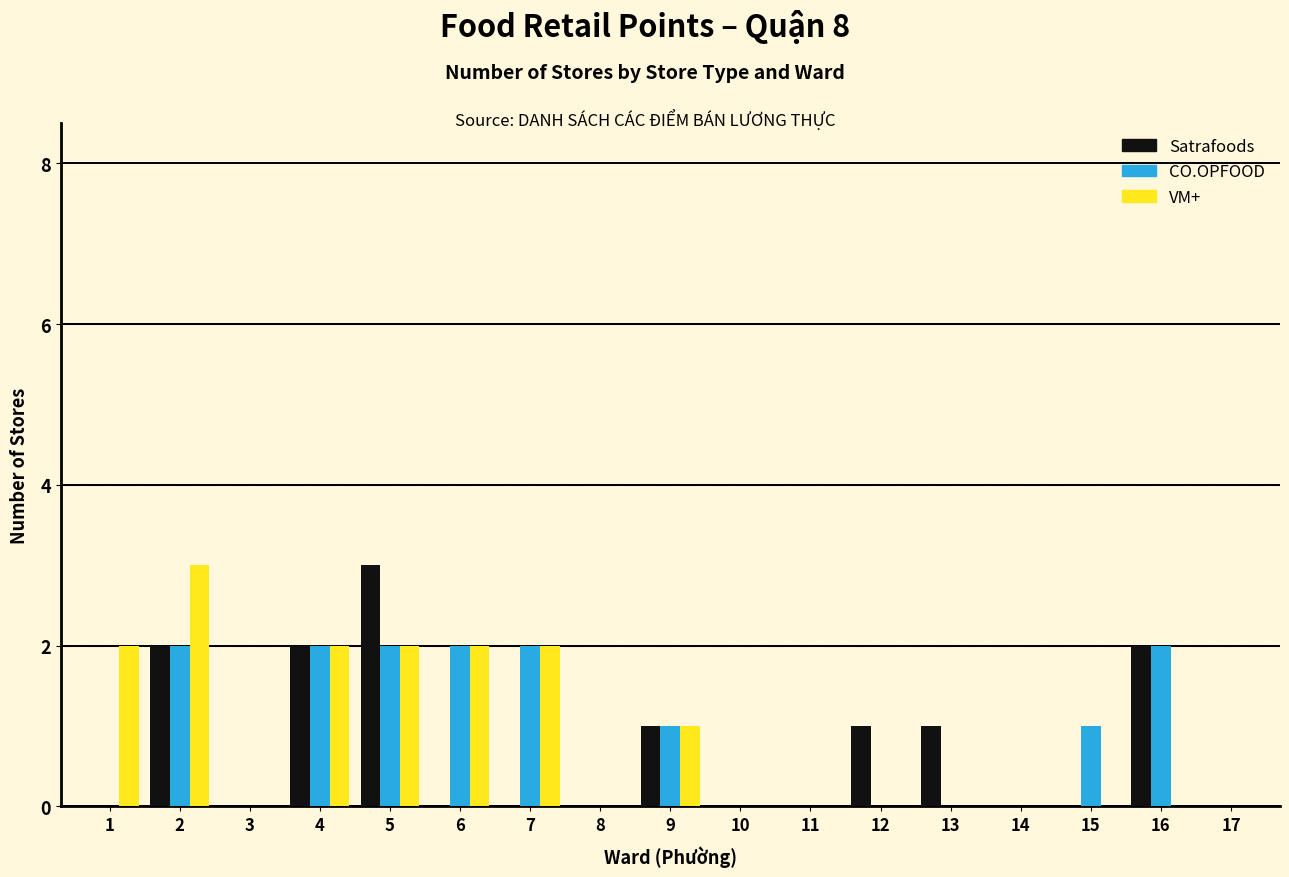

Reading left to right, transcribe this chart: for each range on the x-axis, give the height of each series' bar. The values are not printed on the chart, so give them approximately, as read against the axis.

0.5 to 1.5: Satrafoods=0	CO.OPFOOD=0	VM+=2
1.5 to 2.5: Satrafoods=2	CO.OPFOOD=2	VM+=3
2.5 to 3.5: Satrafoods=0	CO.OPFOOD=0	VM+=0
3.5 to 4.5: Satrafoods=2	CO.OPFOOD=2	VM+=2
4.5 to 5.5: Satrafoods=3	CO.OPFOOD=2	VM+=2
5.5 to 6.5: Satrafoods=0	CO.OPFOOD=2	VM+=2
6.5 to 7.5: Satrafoods=0	CO.OPFOOD=2	VM+=2
7.5 to 8.5: Satrafoods=0	CO.OPFOOD=0	VM+=0
8.5 to 9.5: Satrafoods=1	CO.OPFOOD=1	VM+=1
9.5 to 10.5: Satrafoods=0	CO.OPFOOD=0	VM+=0
10.5 to 11.5: Satrafoods=0	CO.OPFOOD=0	VM+=0
11.5 to 12.5: Satrafoods=1	CO.OPFOOD=0	VM+=0
12.5 to 13.5: Satrafoods=1	CO.OPFOOD=0	VM+=0
13.5 to 14.5: Satrafoods=0	CO.OPFOOD=0	VM+=0
14.5 to 15.5: Satrafoods=0	CO.OPFOOD=1	VM+=0
15.5 to 16.5: Satrafoods=2	CO.OPFOOD=2	VM+=0
16.5 to 17.5: Satrafoods=0	CO.OPFOOD=0	VM+=0